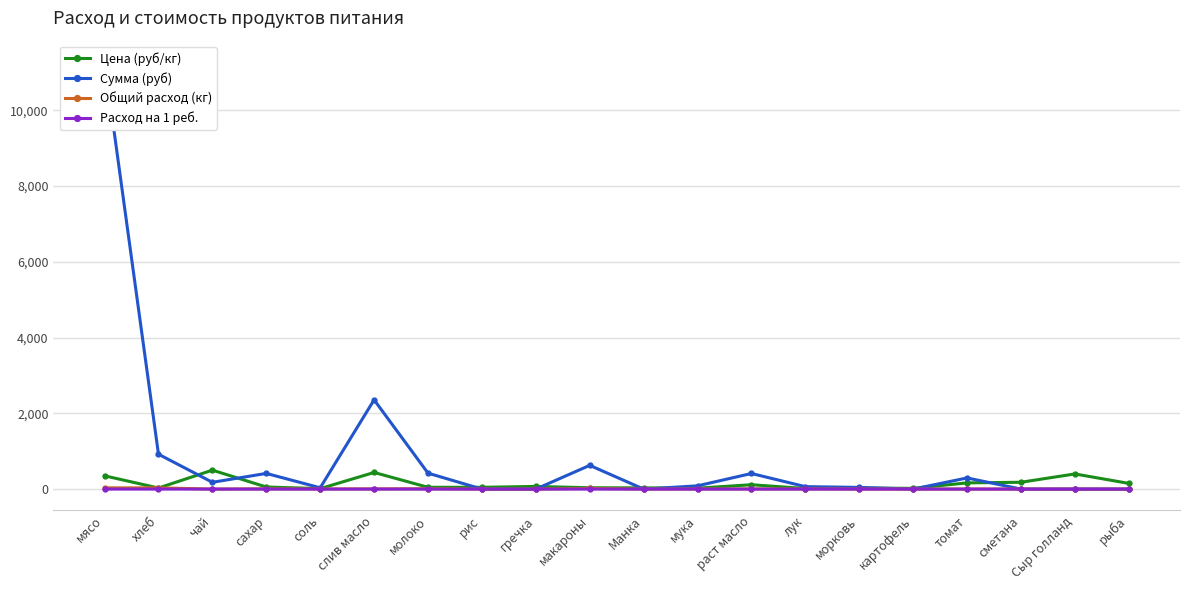

The value of Общий расход (кг) at соль is 1.1. True or false?

False